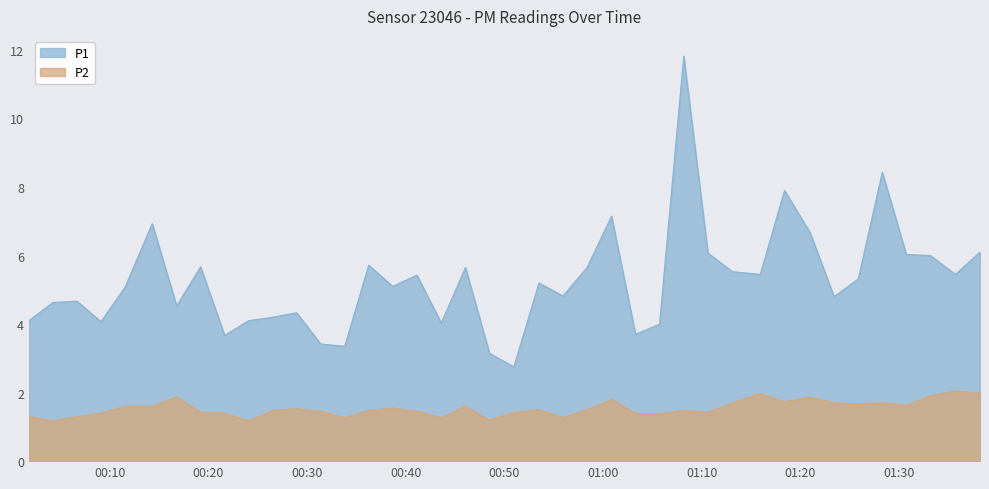

Reading left to right, transcribe all the data shown in this chart.

P1: 2022-11-18T00:01:49=4.1	2022-11-18T00:04:15=4.6	2022-11-18T00:06:41=4.7	2022-11-18T00:09:07=4.1	2022-11-18T00:11:33=5.1	2022-11-18T00:14:19=6.9	2022-11-18T00:16:47=4.5	2022-11-18T00:19:13=5.7	2022-11-18T00:21:39=3.7	2022-11-18T00:24:05=4.1	2022-11-18T00:26:31=4.2	2022-11-18T00:28:57=4.3	2022-11-18T00:31:23=3.4	2022-11-18T00:33:49=3.4	2022-11-18T00:36:15=5.7	2022-11-18T00:38:41=5.1	2022-11-18T00:41:08=5.4	2022-11-18T00:43:36=4.0	2022-11-18T00:46:03=5.7	2022-11-18T00:48:29=3.1	2022-11-18T00:50:57=2.8	2022-11-18T00:53:30=5.2	2022-11-18T00:55:56=4.8	2022-11-18T00:58:22=5.7	2022-11-18T01:00:51=7.2	2022-11-18T01:03:17=3.7	2022-11-18T01:05:43=4.0	2022-11-18T01:08:10=11.8	2022-11-18T01:10:37=6.1	2022-11-18T01:13:06=5.5	2022-11-18T01:15:55=5.5	2022-11-18T01:18:23=7.9	2022-11-18T01:20:58=6.7	2022-11-18T01:23:24=4.8	2022-11-18T01:25:51=5.3	2022-11-18T01:28:17=8.4	2022-11-18T01:30:43=6.0	2022-11-18T01:33:09=6.0	2022-11-18T01:35:42=5.5	2022-11-18T01:38:11=6.1
P2: 2022-11-18T00:01:49=1.3	2022-11-18T00:04:15=1.2	2022-11-18T00:06:41=1.3	2022-11-18T00:09:07=1.4	2022-11-18T00:11:33=1.6	2022-11-18T00:14:19=1.6	2022-11-18T00:16:47=1.9	2022-11-18T00:19:13=1.4	2022-11-18T00:21:39=1.4	2022-11-18T00:24:05=1.2	2022-11-18T00:26:31=1.5	2022-11-18T00:28:57=1.5	2022-11-18T00:31:23=1.4	2022-11-18T00:33:49=1.3	2022-11-18T00:36:15=1.5	2022-11-18T00:38:41=1.6	2022-11-18T00:41:08=1.4	2022-11-18T00:43:36=1.3	2022-11-18T00:46:03=1.6	2022-11-18T00:48:29=1.2	2022-11-18T00:50:57=1.4	2022-11-18T00:53:30=1.5	2022-11-18T00:55:56=1.3	2022-11-18T00:58:22=1.5	2022-11-18T01:00:51=1.8	2022-11-18T01:03:17=1.4	2022-11-18T01:05:43=1.4	2022-11-18T01:08:10=1.5	2022-11-18T01:10:37=1.4	2022-11-18T01:13:06=1.7	2022-11-18T01:15:55=2.0	2022-11-18T01:18:23=1.7	2022-11-18T01:20:58=1.9	2022-11-18T01:23:24=1.7	2022-11-18T01:25:51=1.7	2022-11-18T01:28:17=1.7	2022-11-18T01:30:43=1.6	2022-11-18T01:33:09=1.9	2022-11-18T01:35:42=2.0	2022-11-18T01:38:11=2.0